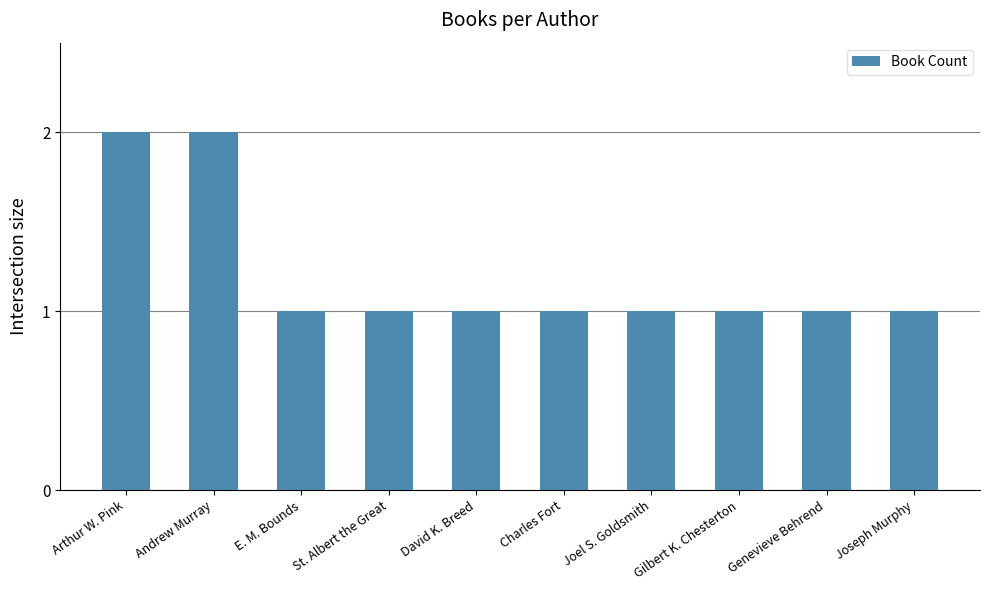

Is it true that the value at Arthur W. Pink is 4?

False